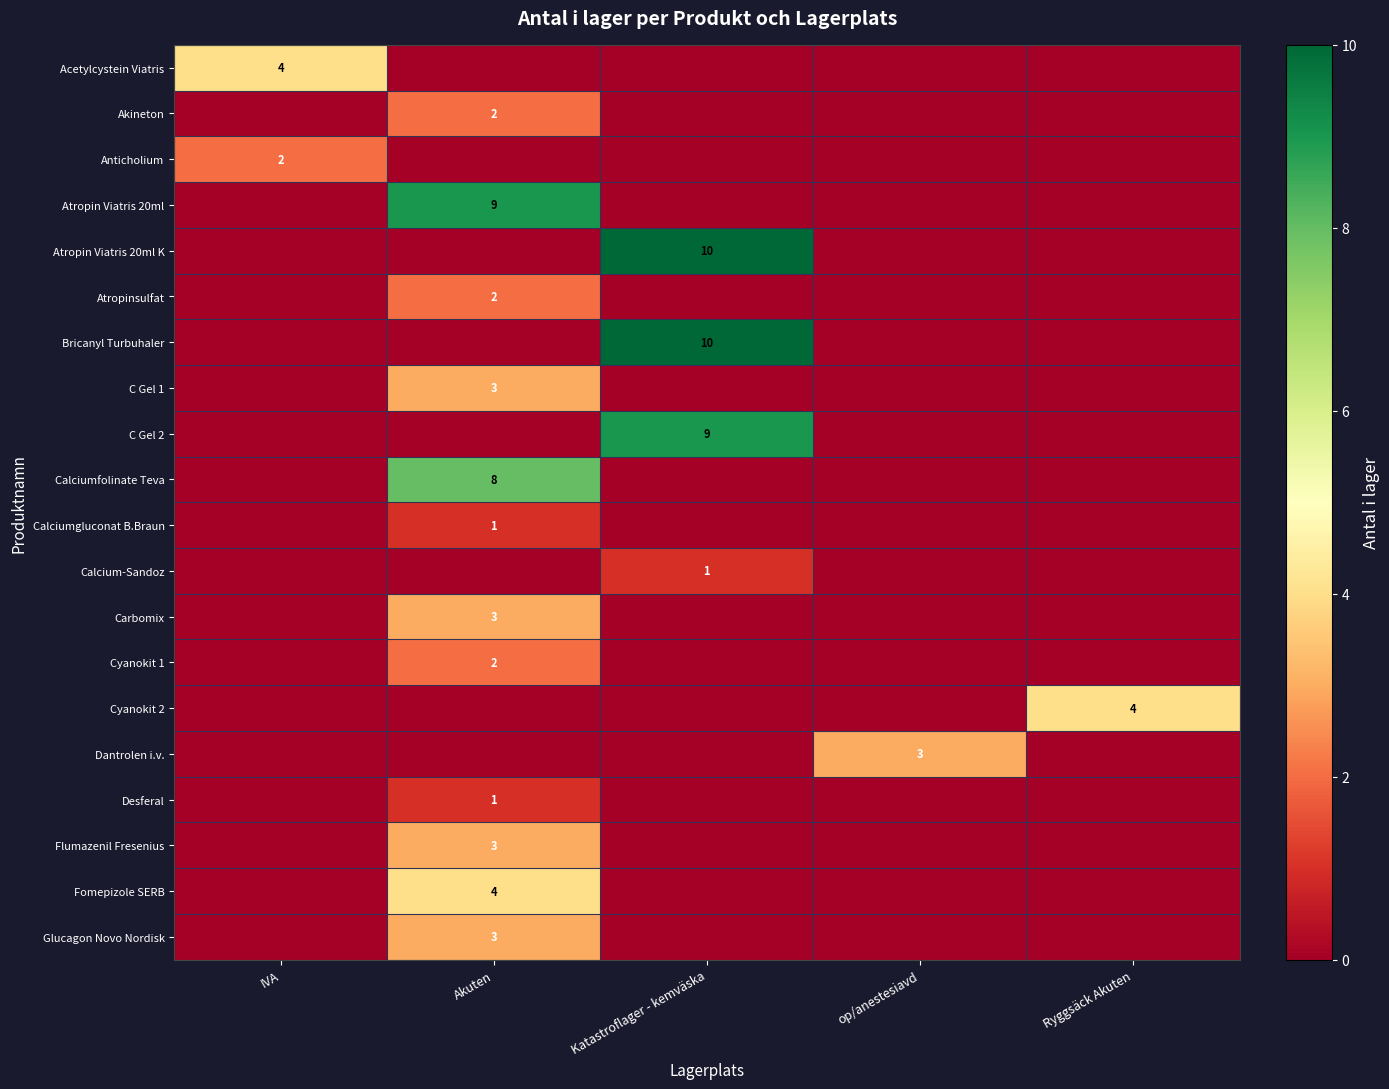

At which category is the sum across all series the highest?

Akuten